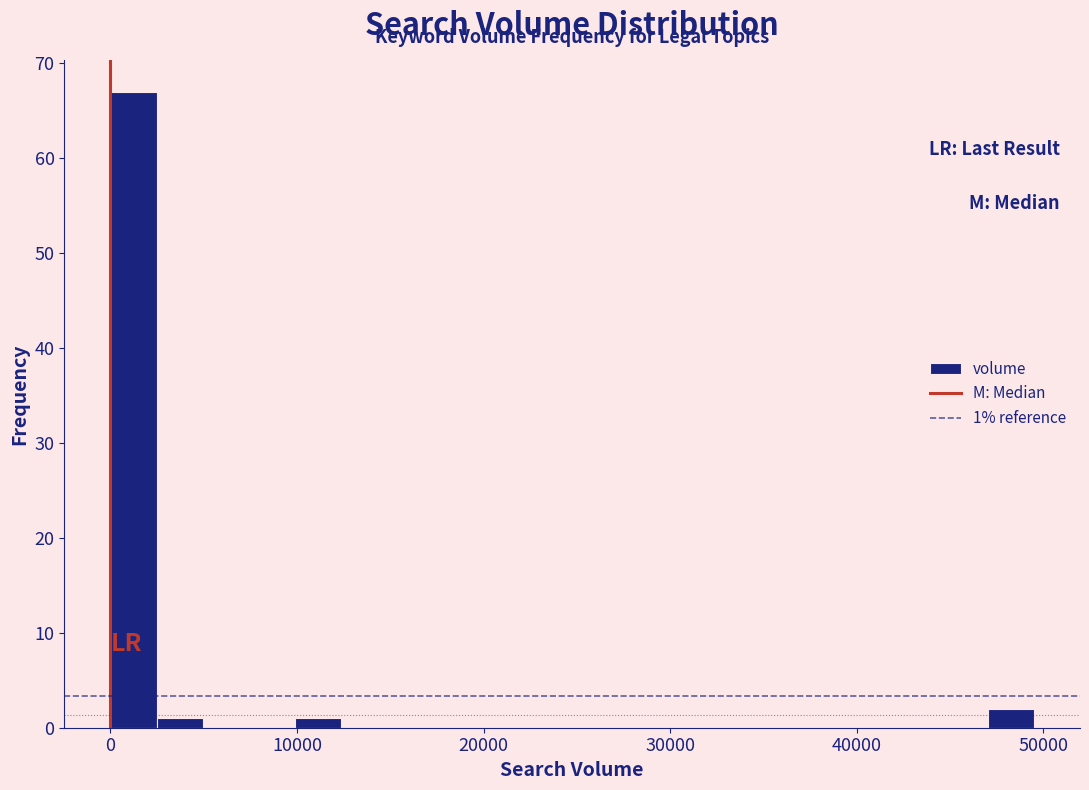

Around what value on the x-axis is the tallest bar? Give the approximate position of its centre, as read against the axis.

1000